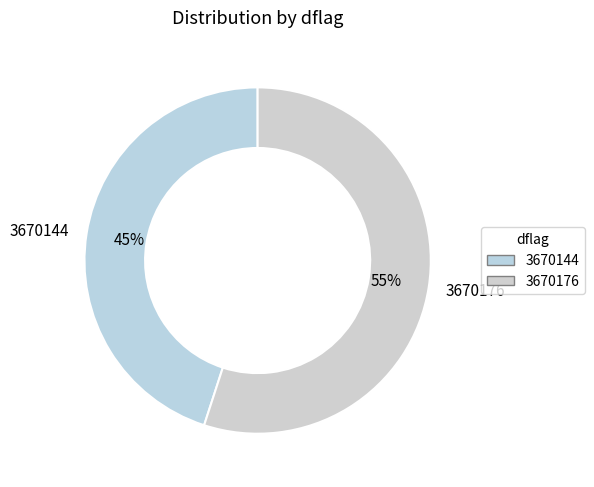

How many slices are in this pie chart?

2